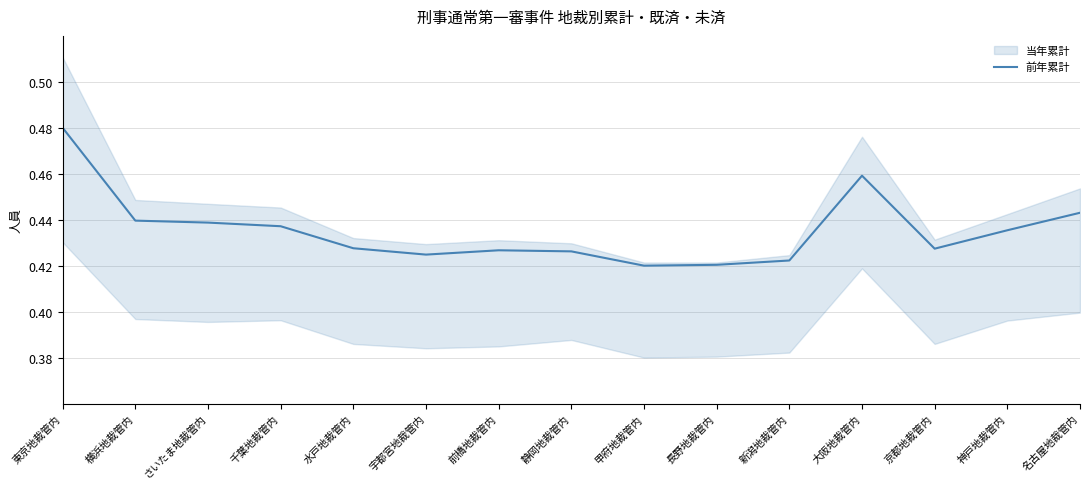

The chart shows a value of 0.2 at 名古屋地裁管内. True or false?

False